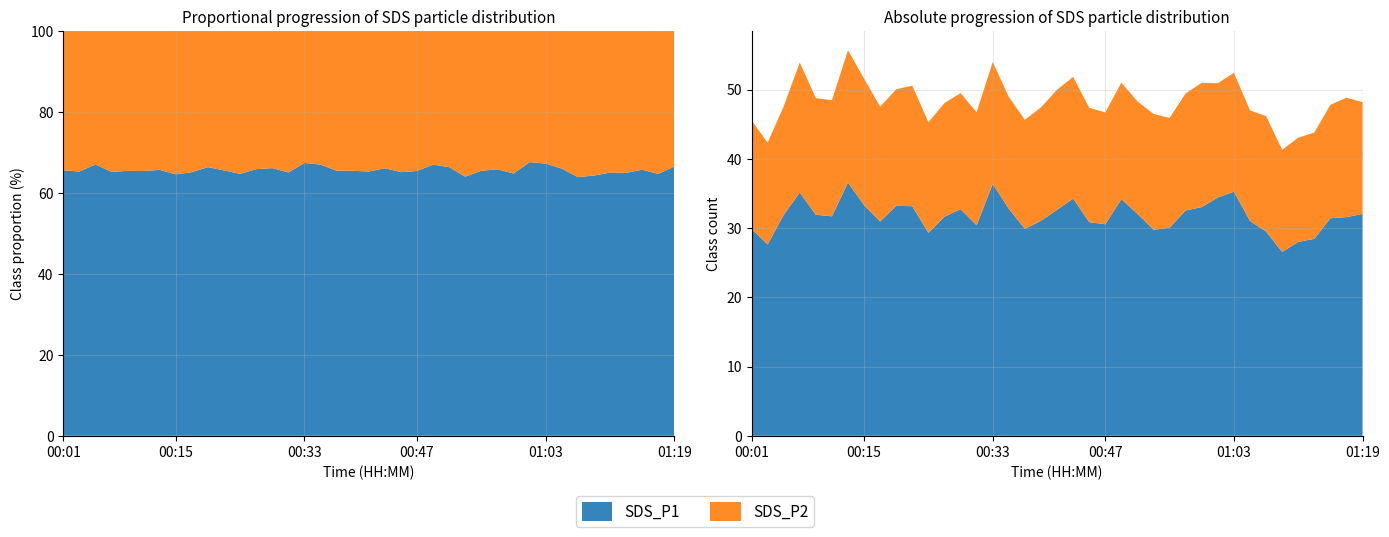

Reading right to left, what are all the values shown in this chart?

SDS_P1: 32.0	31.6	31.4	28.4	28.0	26.6	29.5	31.0	35.2	34.4	33.0	32.5	30.1	29.8	32.0	34.2	30.6	30.9	34.2	32.6	31.1	29.9	32.8	36.4	30.4	32.7	31.6	29.3	33.1	33.2	30.9	33.3	36.6	31.7	31.9	35.1	31.9	27.6	29.9
SDS_P2: 16.1	17.2	16.4	15.3	15.1	14.8	16.7	16.0	17.2	16.5	17.9	16.9	15.8	16.7	16.2	16.8	16.1	16.5	17.6	17.4	16.4	15.8	16.1	17.6	16.3	16.8	16.4	16.0	17.4	16.8	16.6	18.3	19.1	16.8	16.9	18.8	15.7	14.7	15.7